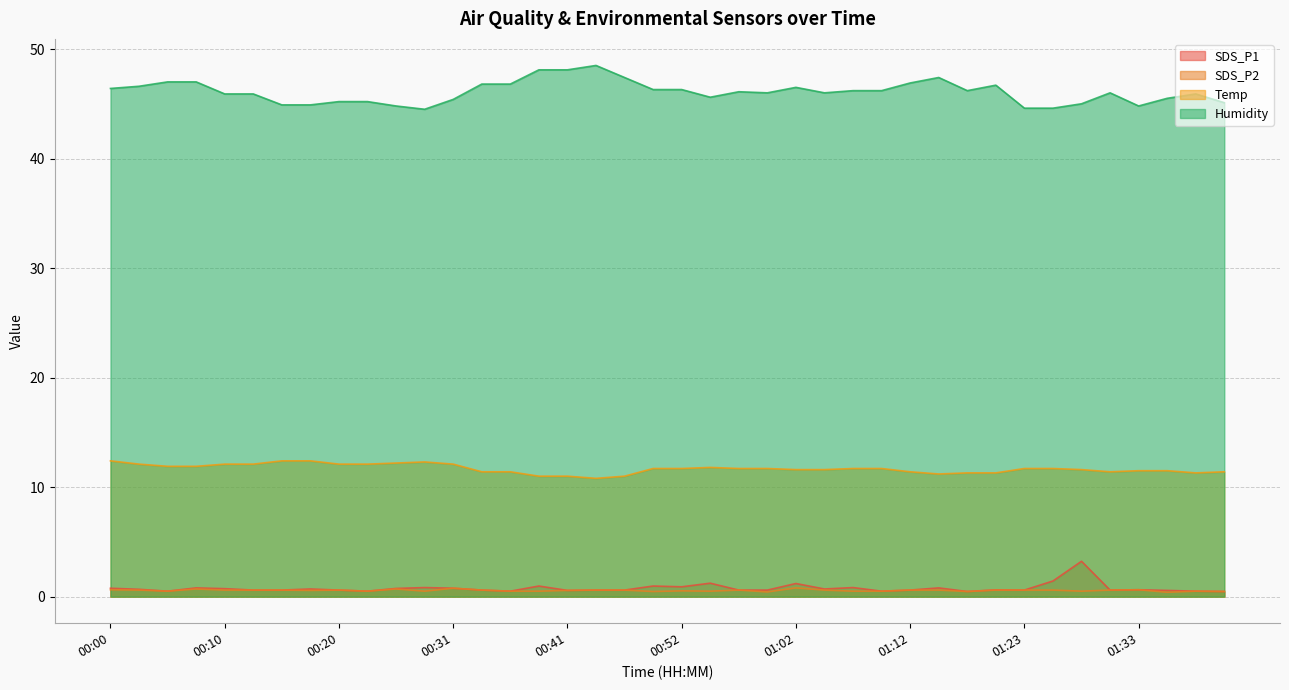

What position from the left is 01:25?

34